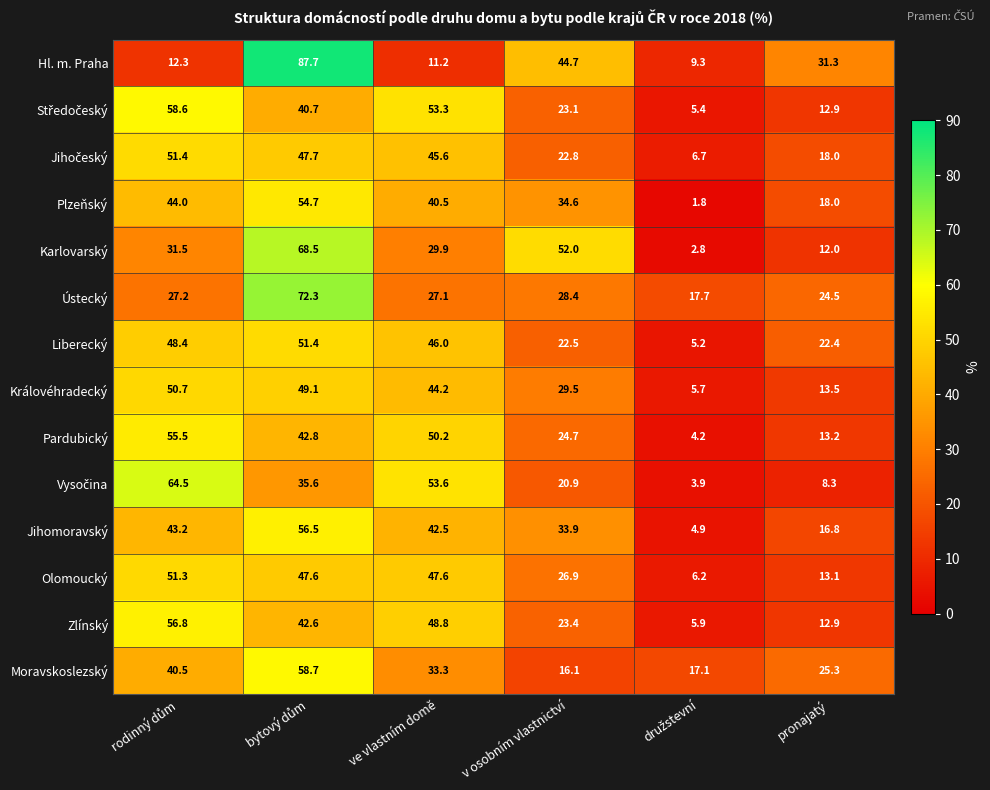

At which label is Plzeňský closest to 28?

v osobním vlastnictví